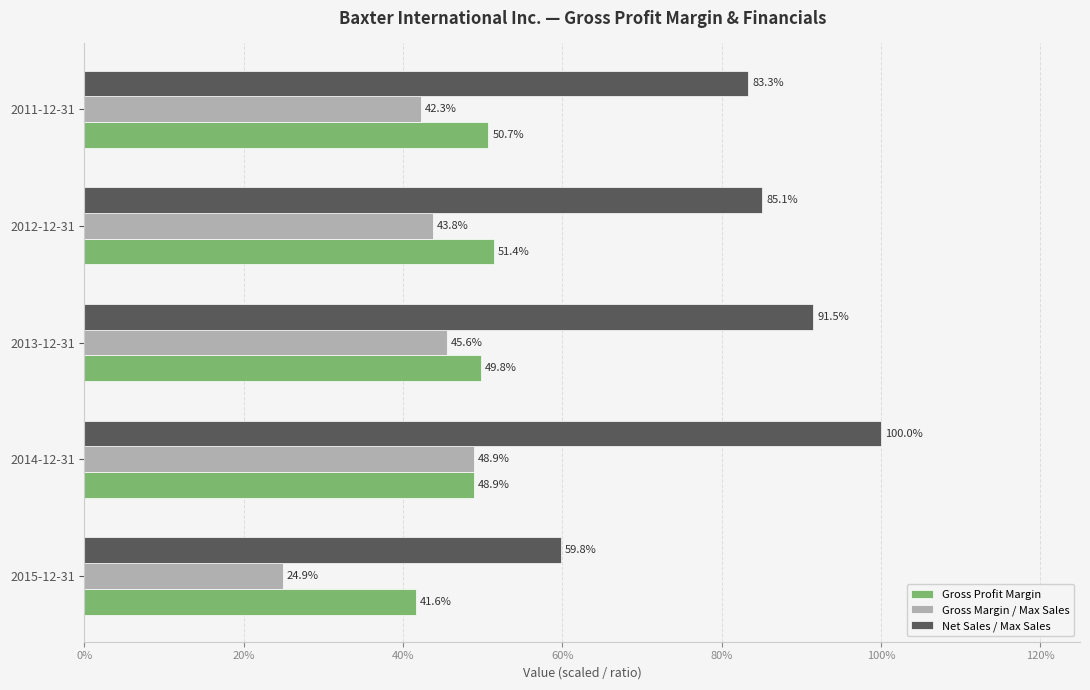

What are all the series names shown in the legend?

Gross Profit Margin, Gross Margin / Max Sales, Net Sales / Max Sales